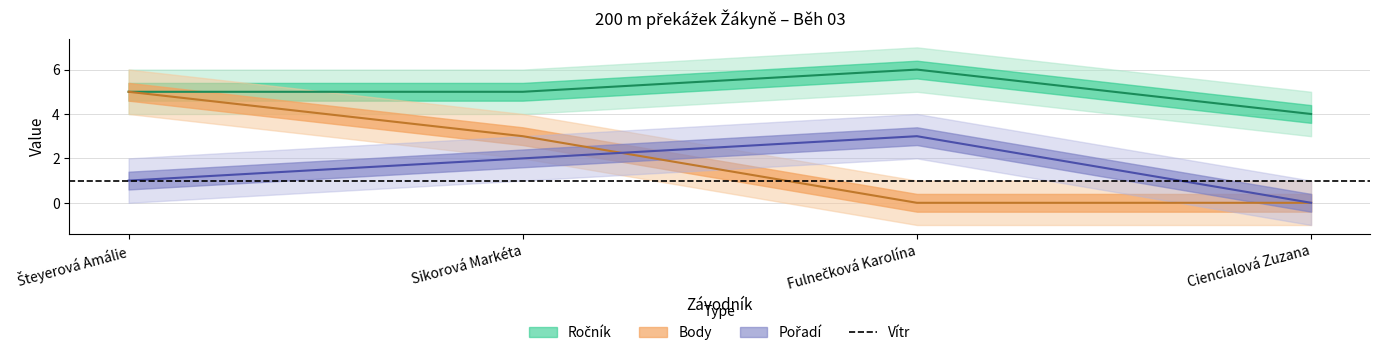

Reading left to right, list all the values displayed in this chart.

Ročník: Šteyerová Amálie=5	Sikorová Markéta=5	Fulnečková Karolína=6	Ciencialová Zuzana=4
Pořadí: Šteyerová Amálie=1	Sikorová Markéta=2	Fulnečková Karolína=3	Ciencialová Zuzana=0
Body: Šteyerová Amálie=5	Sikorová Markéta=3	Fulnečková Karolína=0	Ciencialová Zuzana=0